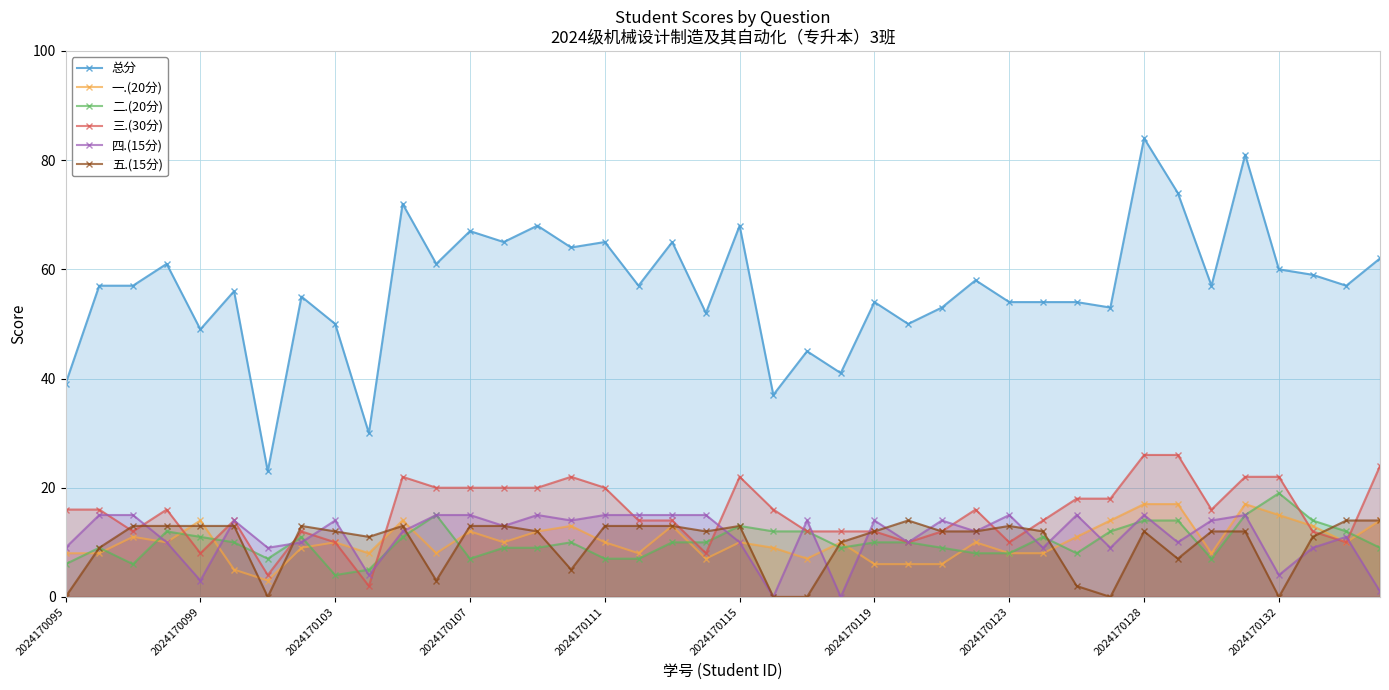

Is it true that 一.(20分) equals 12 at 14?

True